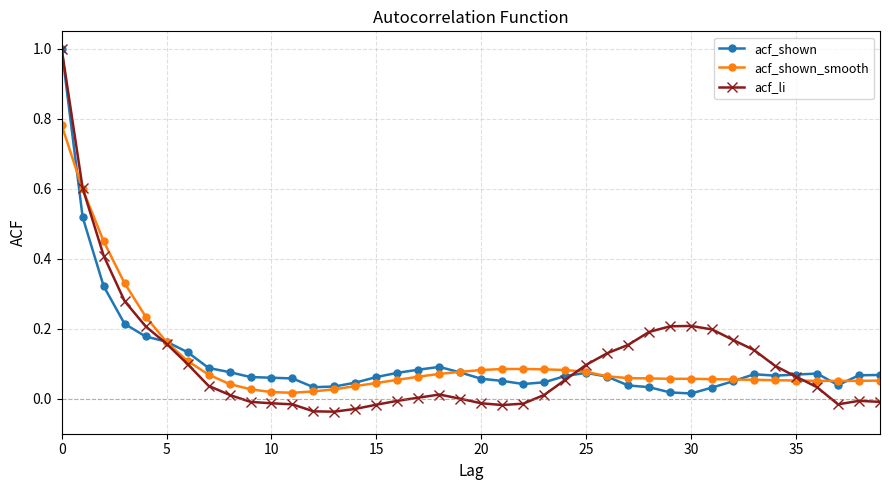

How many distinct data groups are displayed?

3